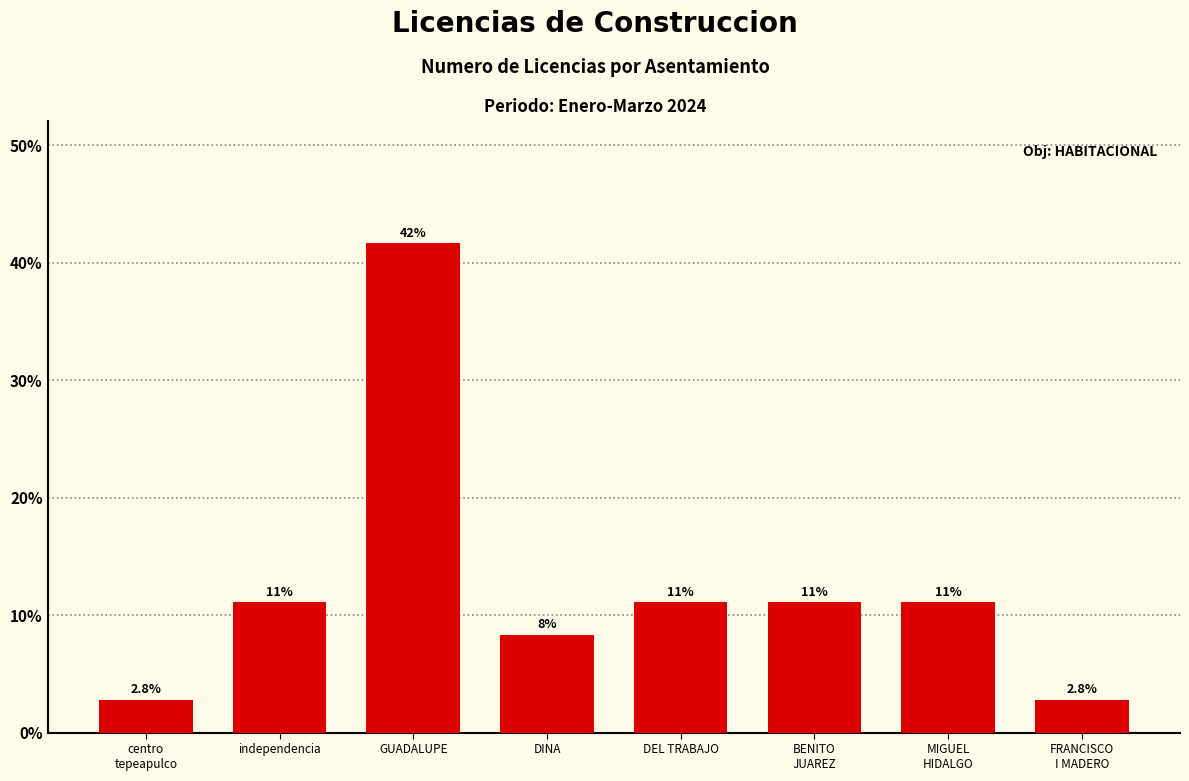

Reading right to left, list all the values displayed in this chart.

2.8	11.1	11.1	11.1	8.3	41.7	11.1	2.8